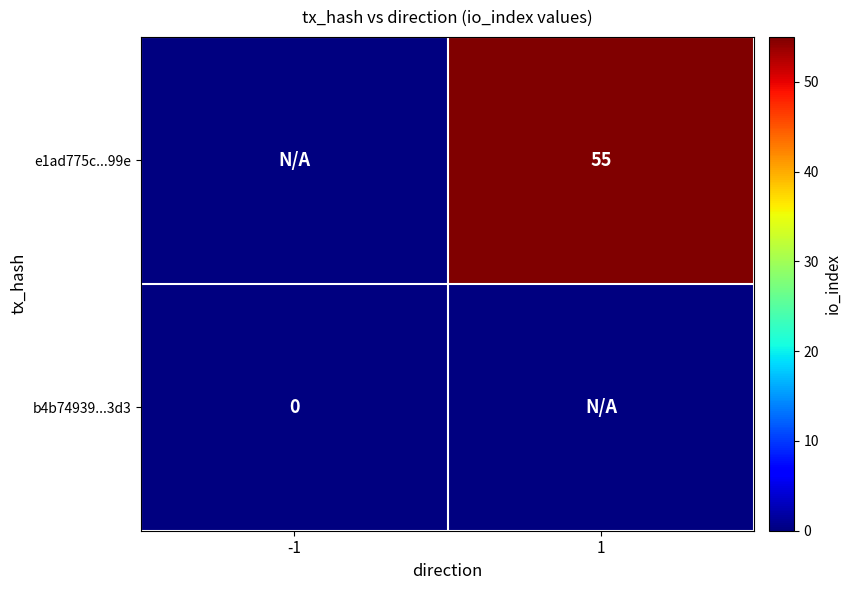

True or false: e1ad775c...99e has a value of 55 at 1.

True